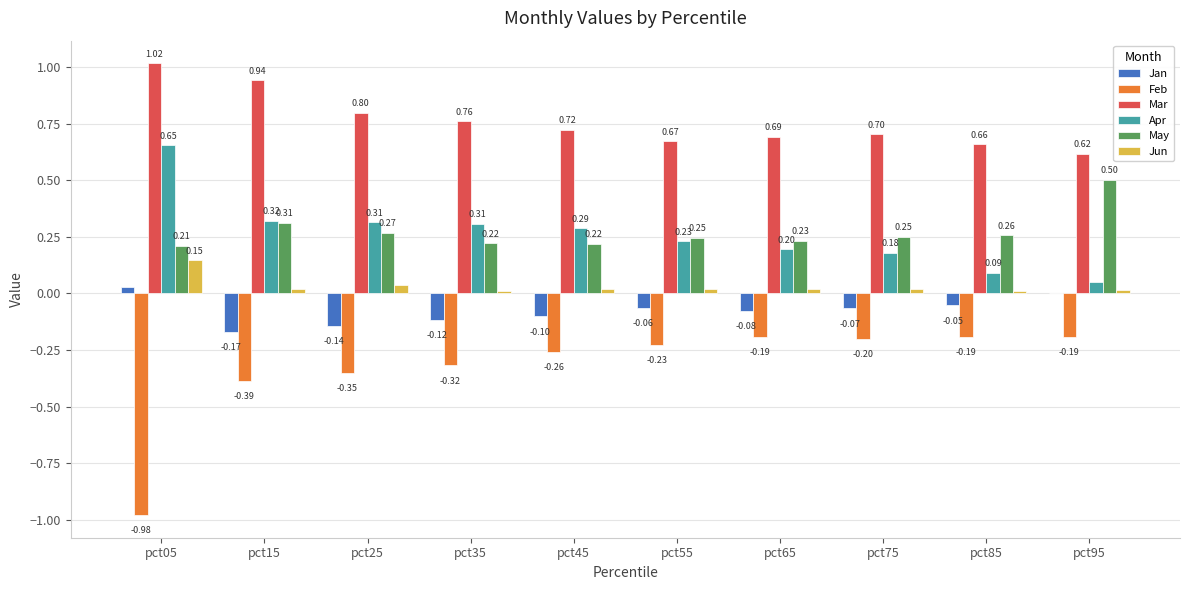

Between pct05 and pct75, which series saw the biggest shift?

Feb